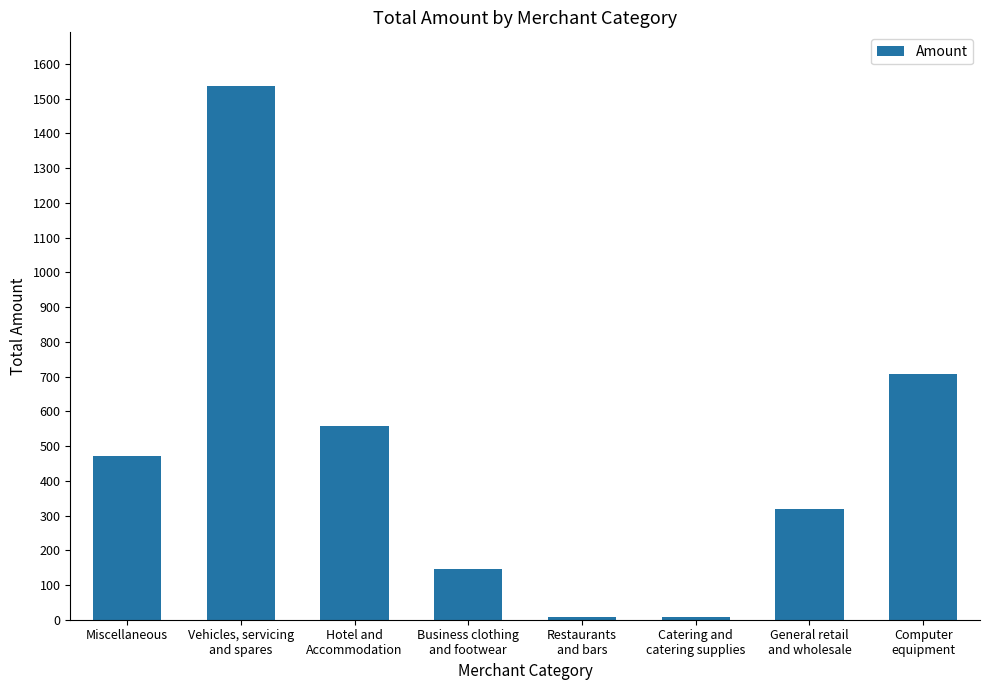

What position from the left is Catering and
catering supplies?

6